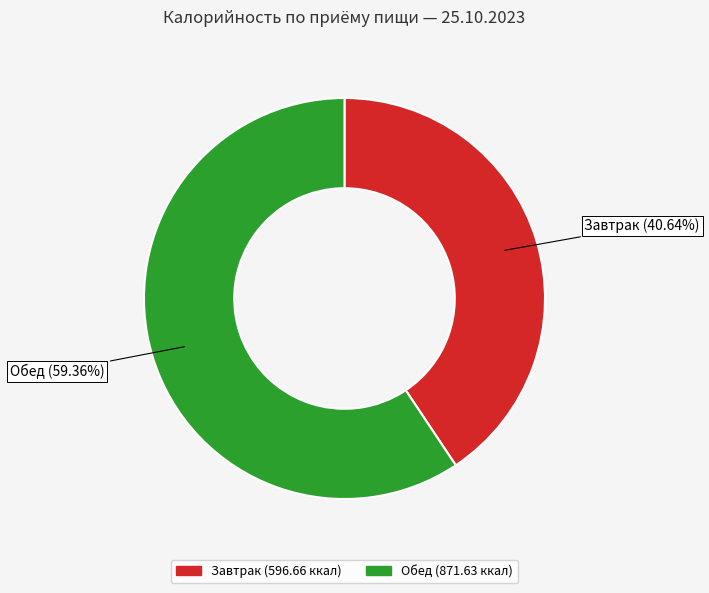

Between Обед and Завтрак, which is larger?

Обед